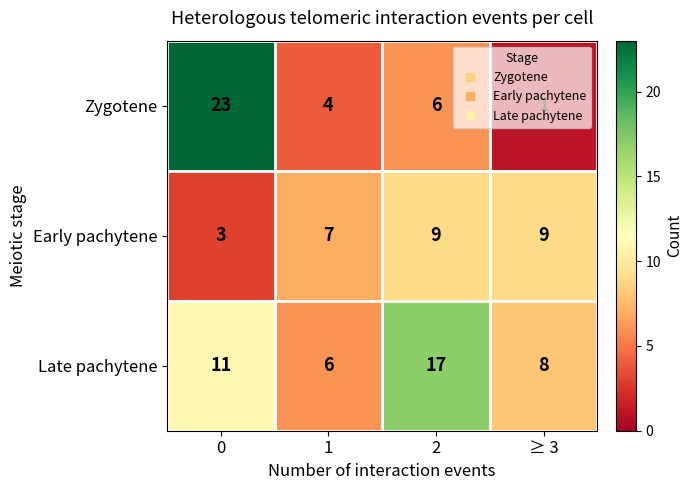

Which series changed the most between 0 and 1?

Zygotene